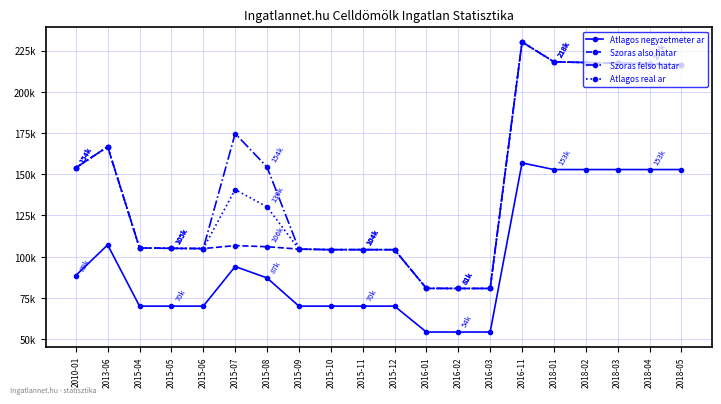

Reading left to right, transcribe all the data shown in this chart.

Atlagos negyzetmeter ar: 2010-01=88571	2013-06=107142	2015-04=70000	2015-05=70000	2015-06=70000	2015-07=94027	2015-08=87083	2015-09=70000	2015-10=70000	2015-11=70000	2015-12=70000	2016-01=54285	2016-02=54285	2016-03=54285	2016-11=156846	2018-01=152823	2018-02=152823	2018-03=152823	2018-04=152823	2018-05=152823
Szoras also hatar: 2010-01=153876	2013-06=166675	2015-04=105280	2015-05=105044	2015-06=104913	2015-07=106699	2015-08=106033	2015-09=104575	2015-10=104239	2015-11=104265	2015-12=104213	2016-01=80757	2016-02=80717	2016-03=80717	2016-11=230206	2018-01=218138	2018-02=217725	2018-03=217365	2018-04=216955	2018-05=216394
Szoras felso hatar: 2010-01=153876	2013-06=166675	2015-04=105280	2015-05=105044	2015-06=104913	2015-07=174659	2015-08=154351	2015-09=104575	2015-10=104239	2015-11=104265	2015-12=104213	2016-01=80757	2016-02=80717	2016-03=80717	2016-11=230206	2018-01=218138	2018-02=217725	2018-03=217365	2018-04=216955	2018-05=216394
Atlagos real ar: 2010-01=153876	2013-06=166675	2015-04=105280	2015-05=105044	2015-06=104913	2015-07=140679	2015-08=130192	2015-09=104575	2015-10=104239	2015-11=104265	2015-12=104213	2016-01=80757	2016-02=80717	2016-03=80717	2016-11=230206	2018-01=218138	2018-02=217725	2018-03=217365	2018-04=216955	2018-05=216394